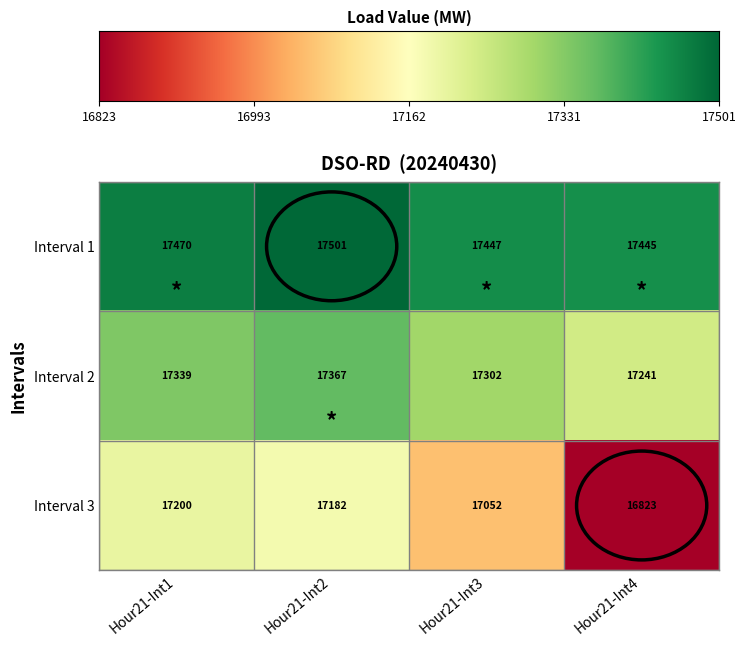

Read the Interval 2 value at Hour21-Int1, to the nearest 5.

17340